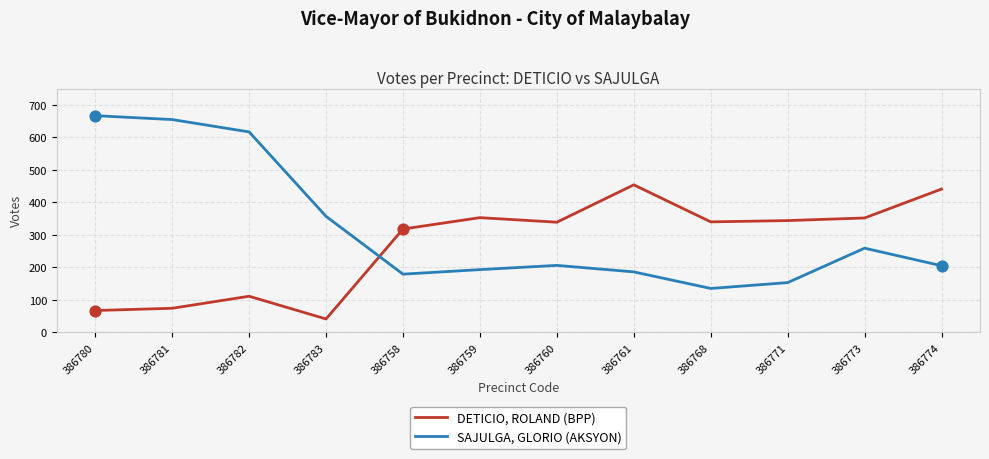

What is the total value across all series at 386782?

728